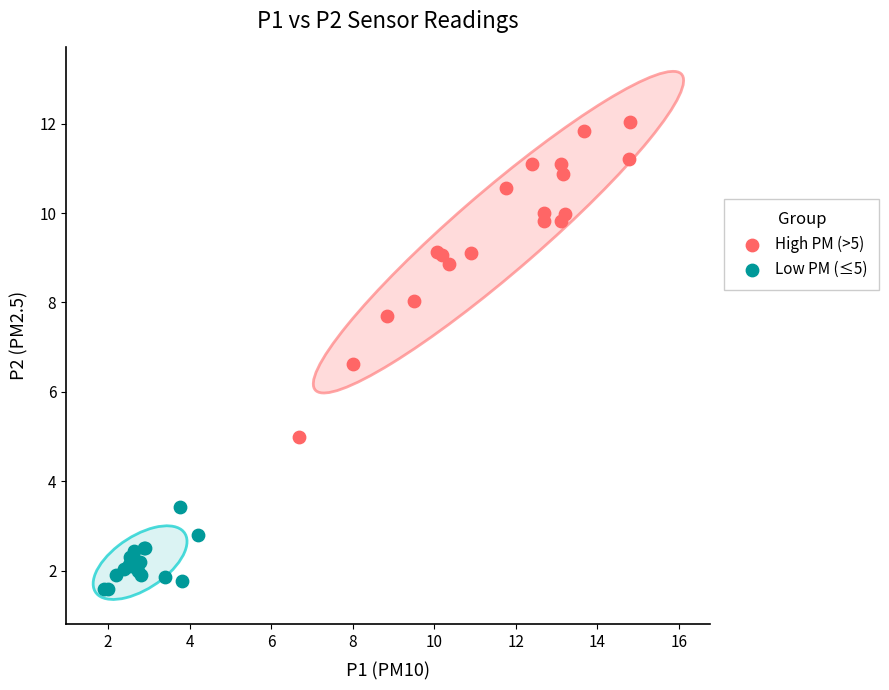

Which series reaches the minimum Y coordinate?

Low PM (≤5)